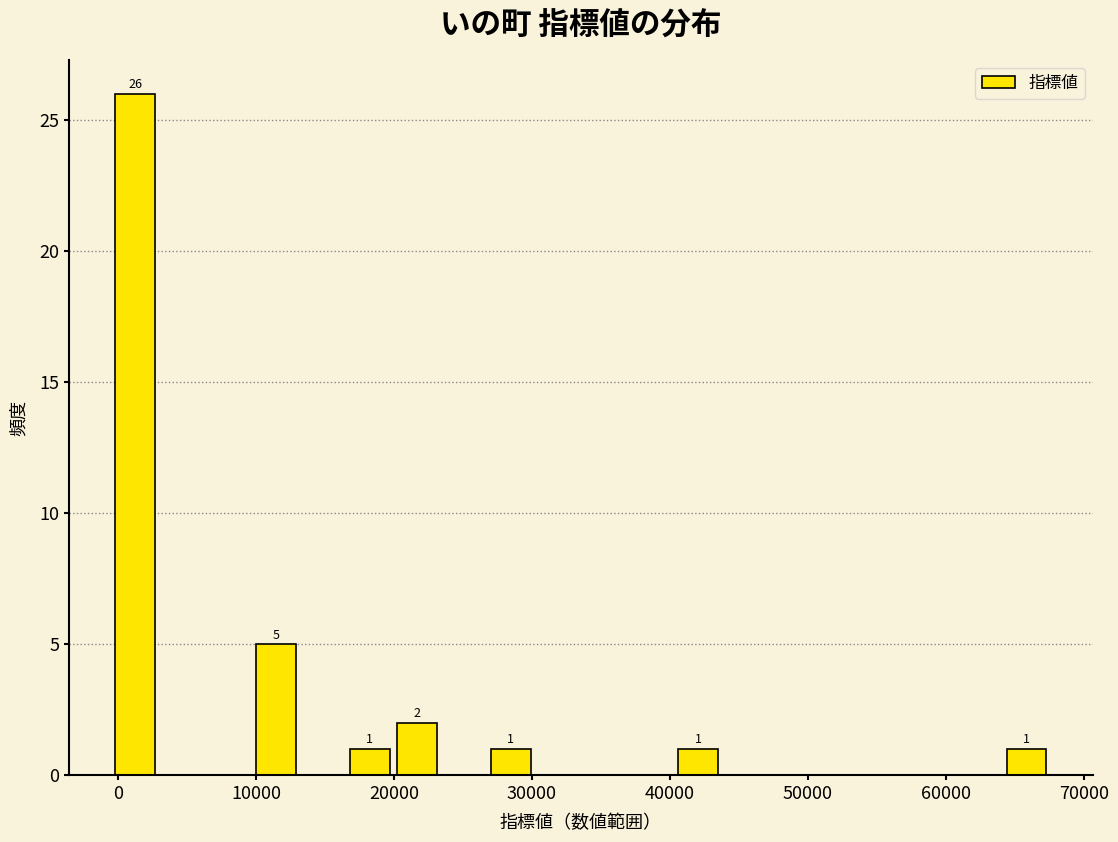

Read against the x-axis, roughly where is the centre of the tallest bar?

1000